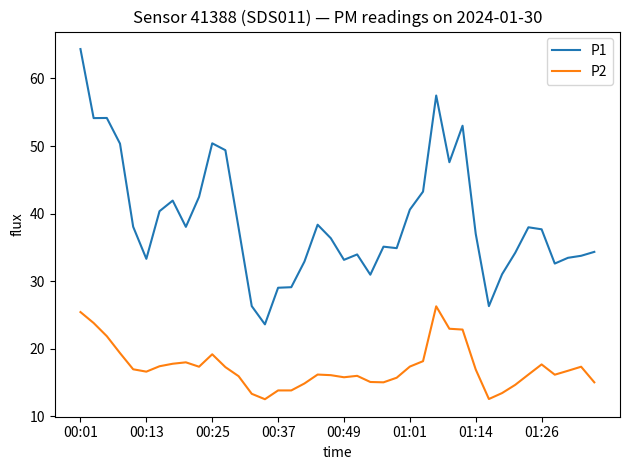

True or false: P1 and P2 intersect in this chart.

False